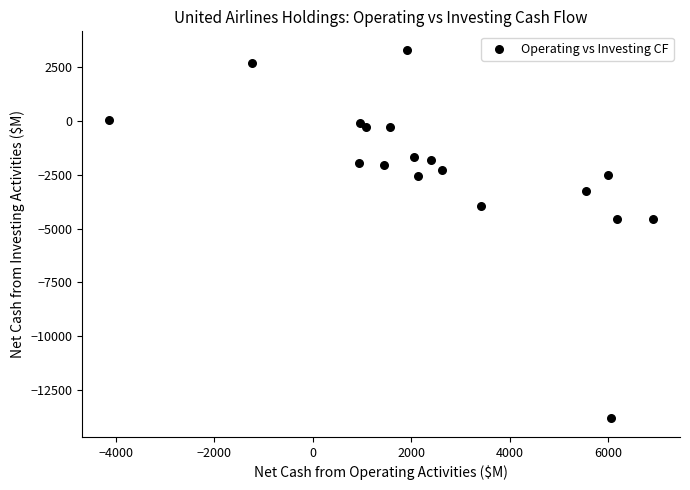

What is the range of Y values (max minus min)?

17149